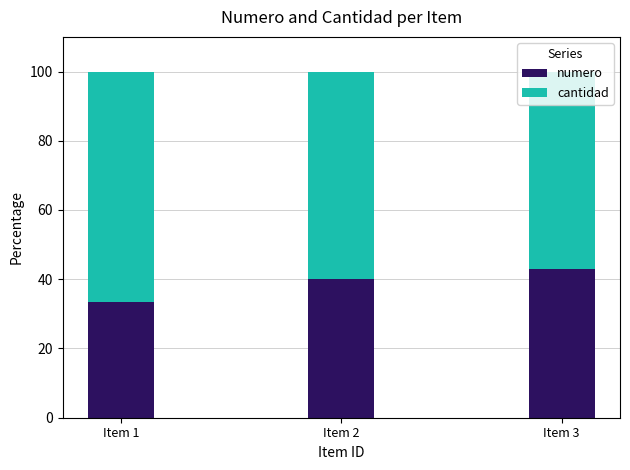

Rank the categories by numero value from lowest to highest.

Item 1, Item 2, Item 3